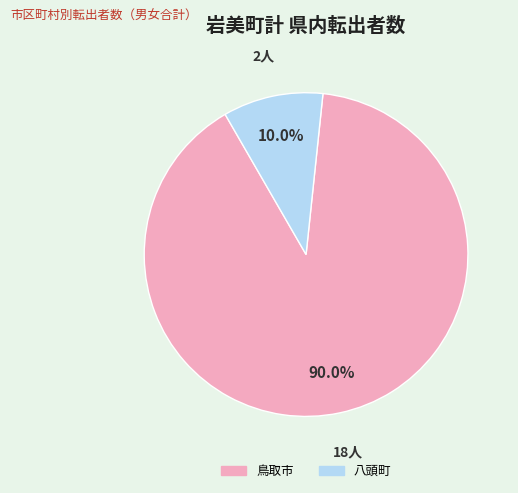

What percentage is the 八頭町 slice, to the nearest percent?

10%